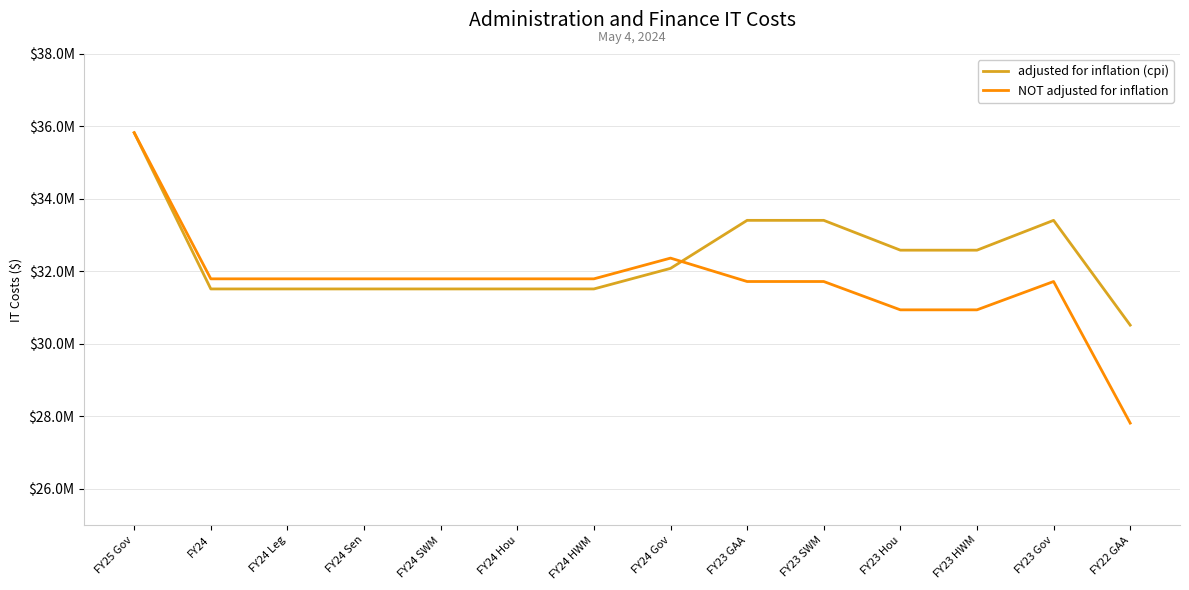

Is this an area chart (filled region under the line)?

No